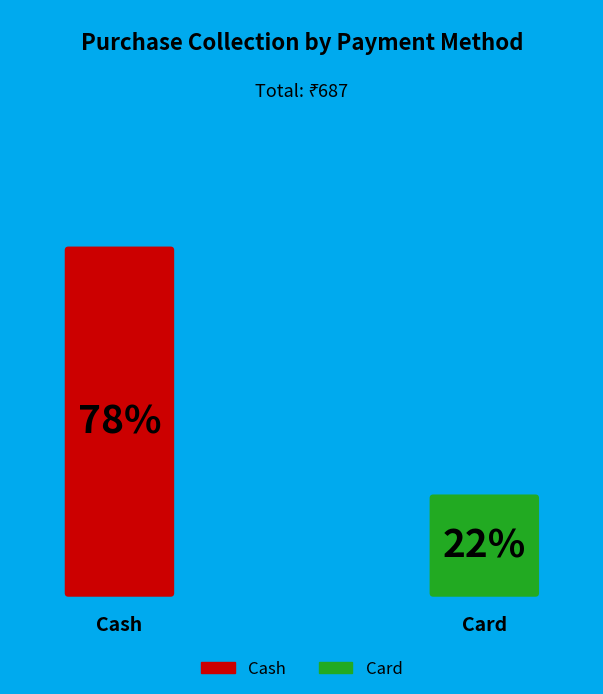

Is it true that Card is 22% of the pie?

True